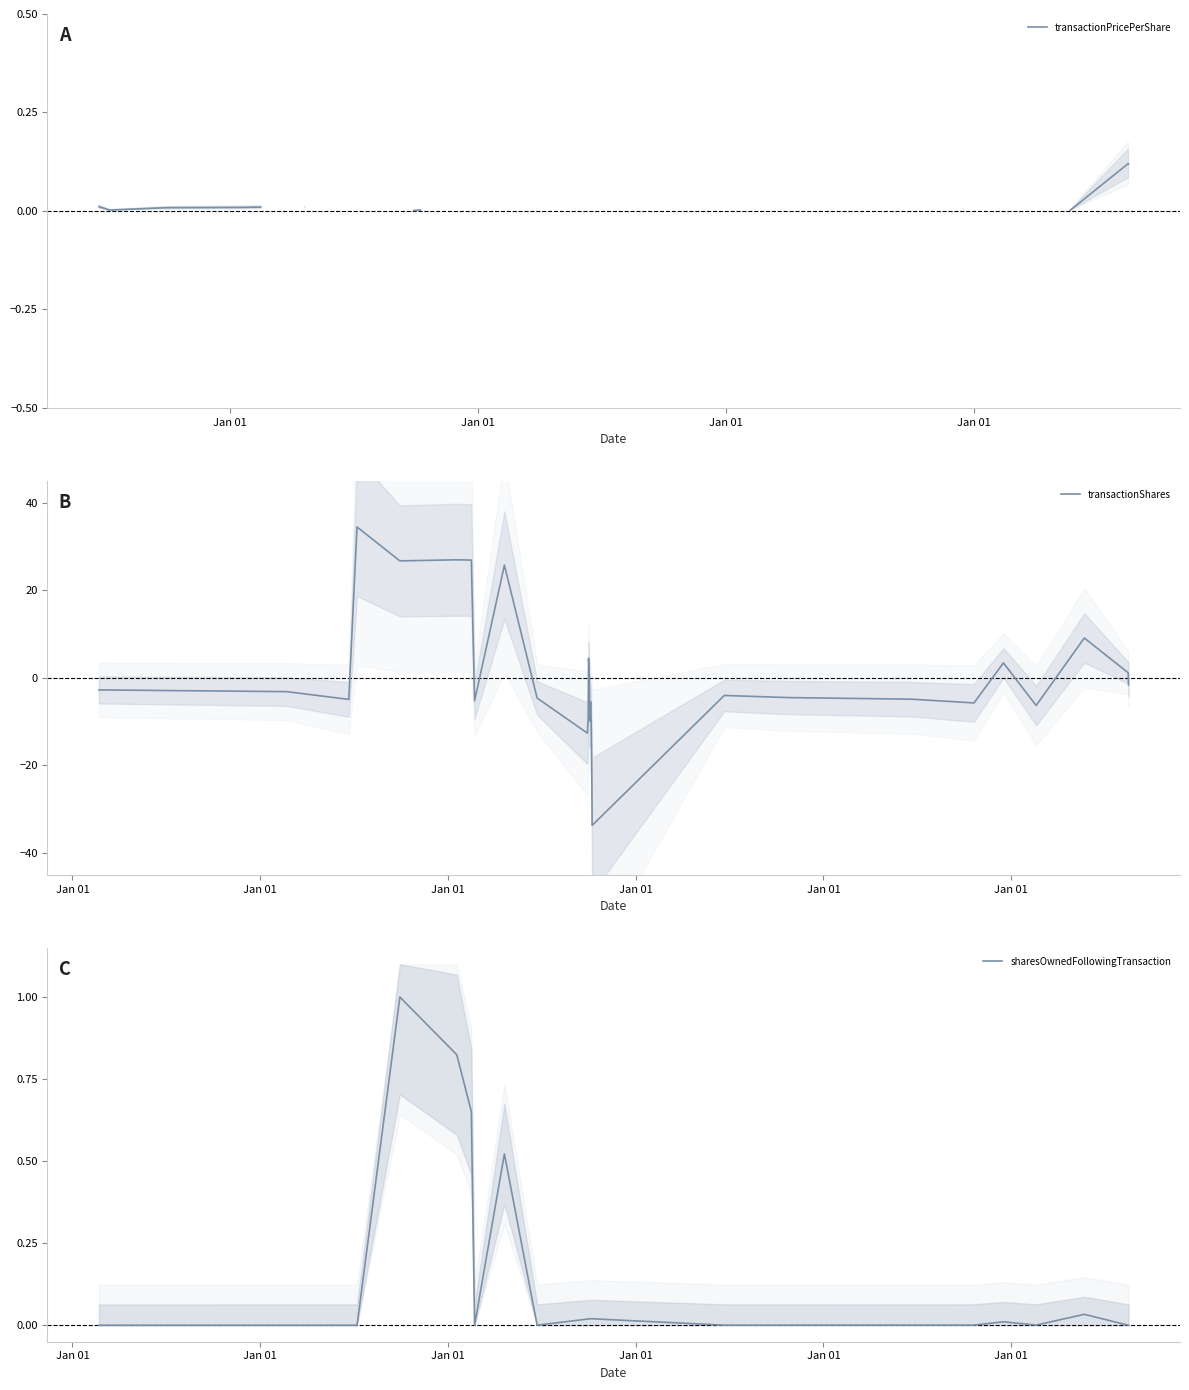

What is the highest value of the transactionShares series?

34.5